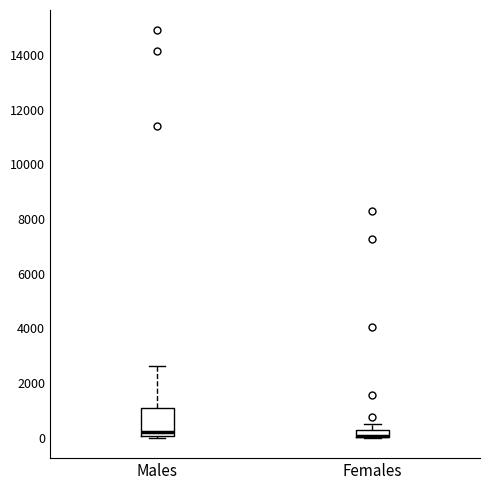

Where does the median line of the box for Males sit on the y-axis? The values are not printed on the chart, so give them approximately, as read against the axis.

200